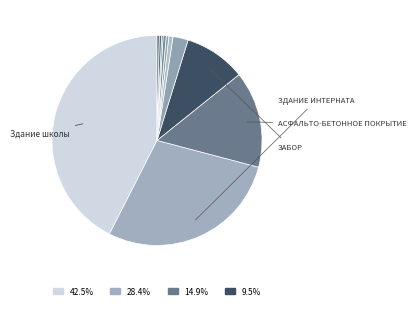

Rank the categories by value from highest to lowest.

Здание школы, Здание интерната, Асфальто-бетонное покрытие, Забор, Медицинский пункт, Часть здания: Уборная, Холодная пристройка (7), Часть здания: Овощехранилище, Навес, Часть здания: Котельная, Холодная пристройка (9)